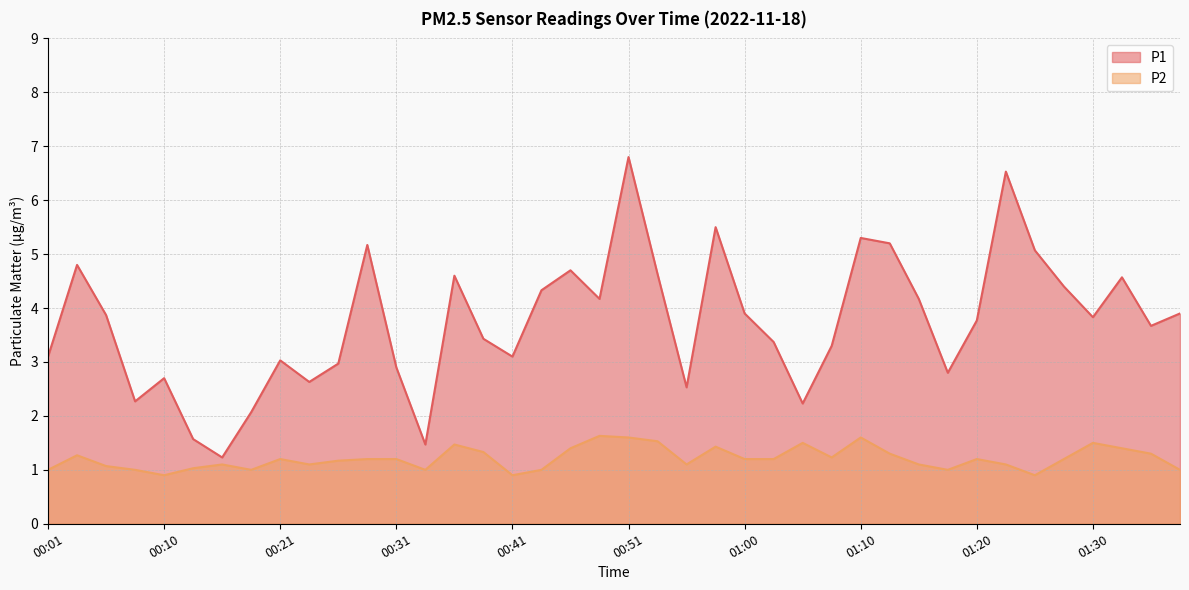

What is the difference between the highest and lowest values at 00:10?

1.8